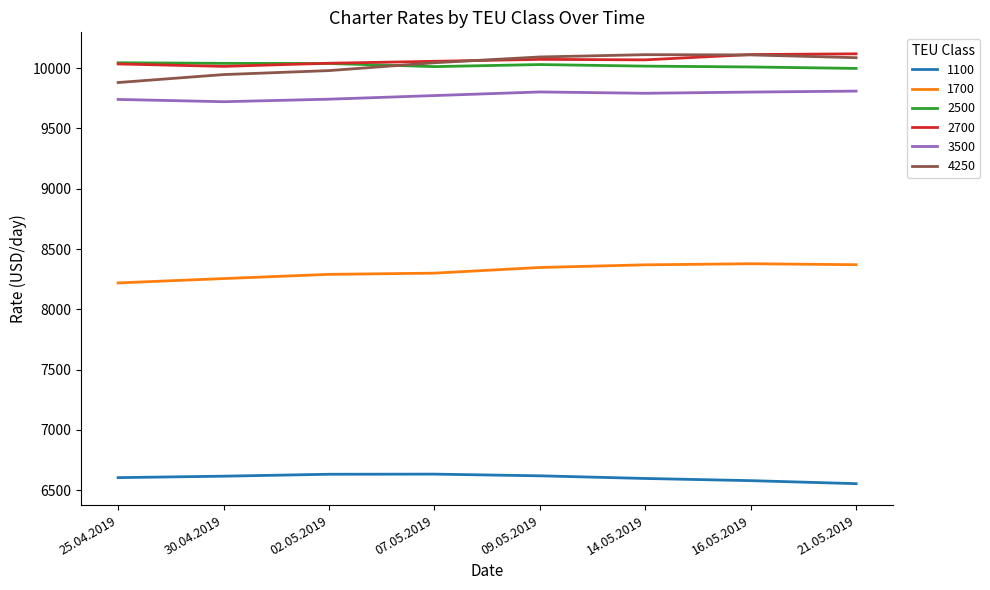

What is the minimum value for 2700?

10014